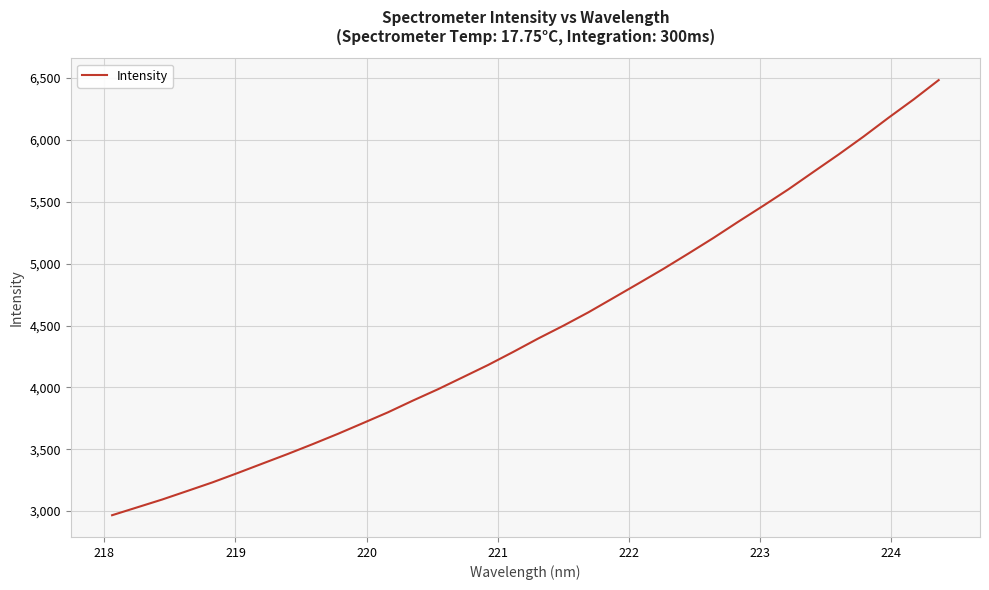

What is the smallest value displayed?

2966.6